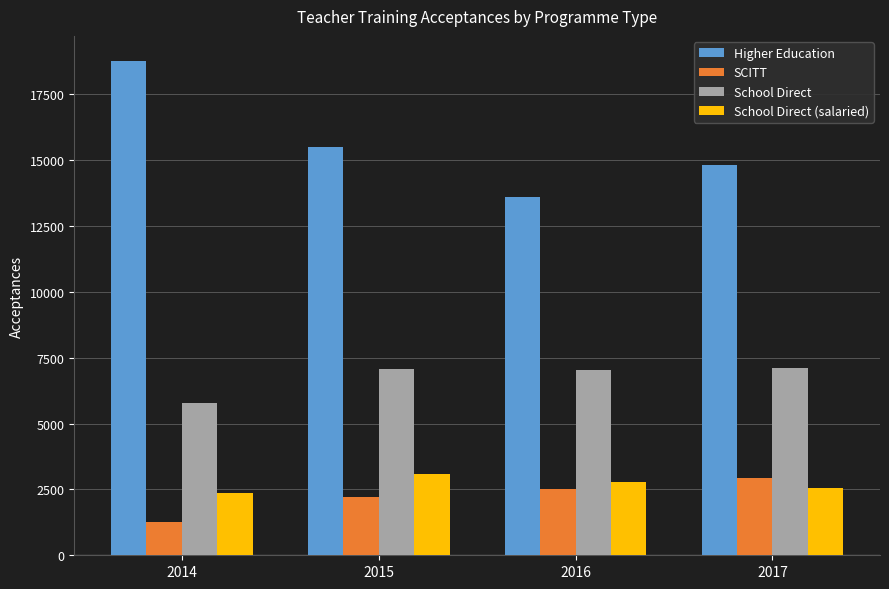

Which category has the highest value in the School Direct (salaried) series?

2015